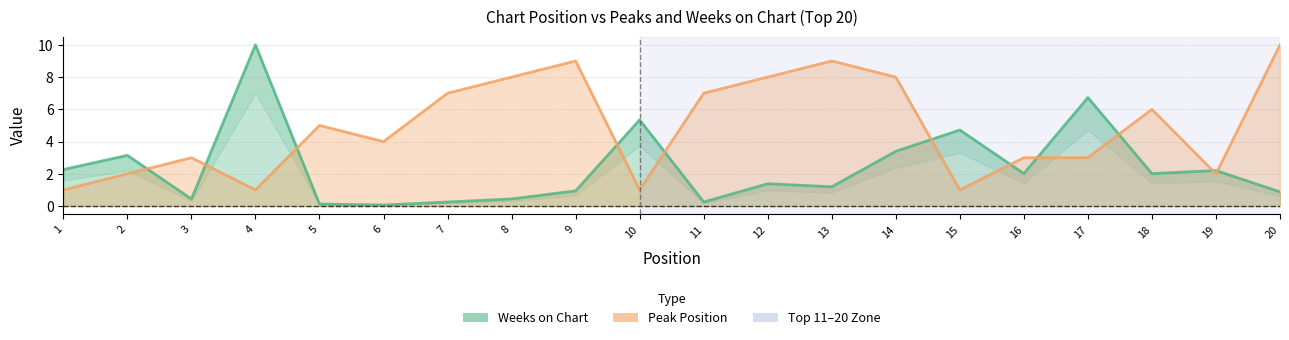

Where is the first local maximum for Weeks on Chart?

2